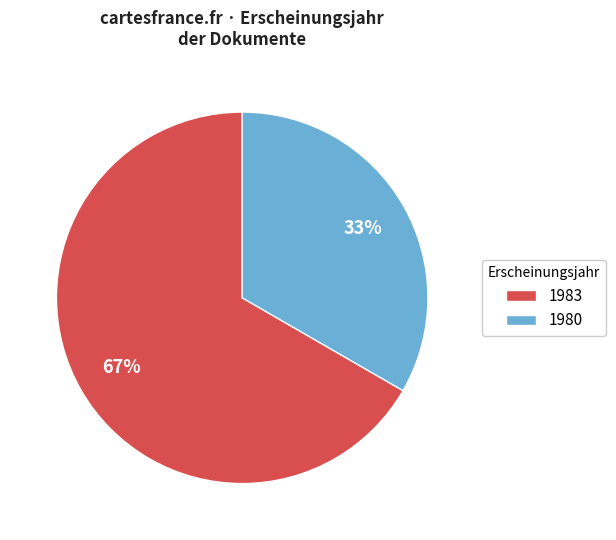

To the nearest percent, what is the combined percentage of 1983 and 1980?

100%